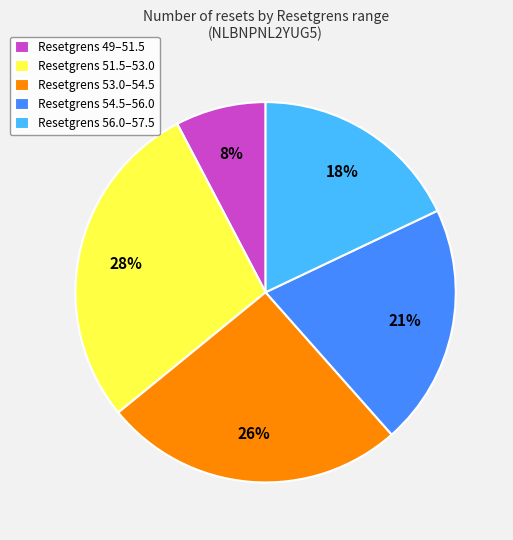

Does Resetgrens 56.0–57.5 represent more than half of the total?

No